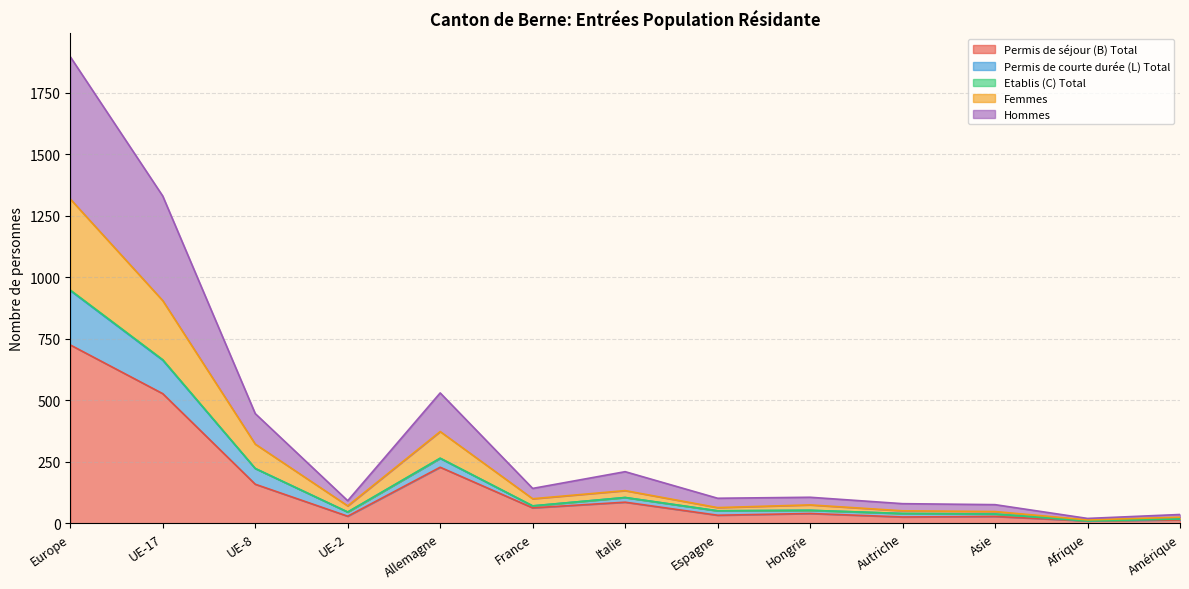

At which label does Femmes reach its minimum?

Afrique